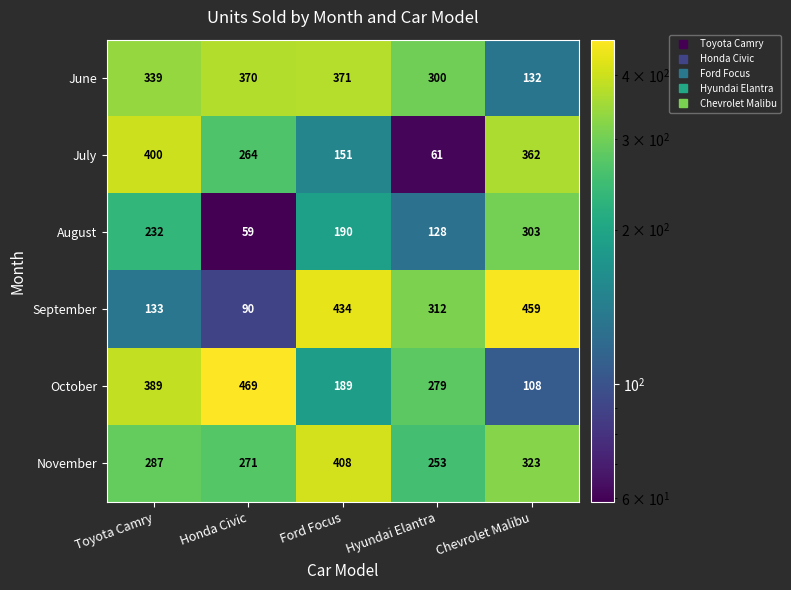

Which series has the widest spread of values?

September